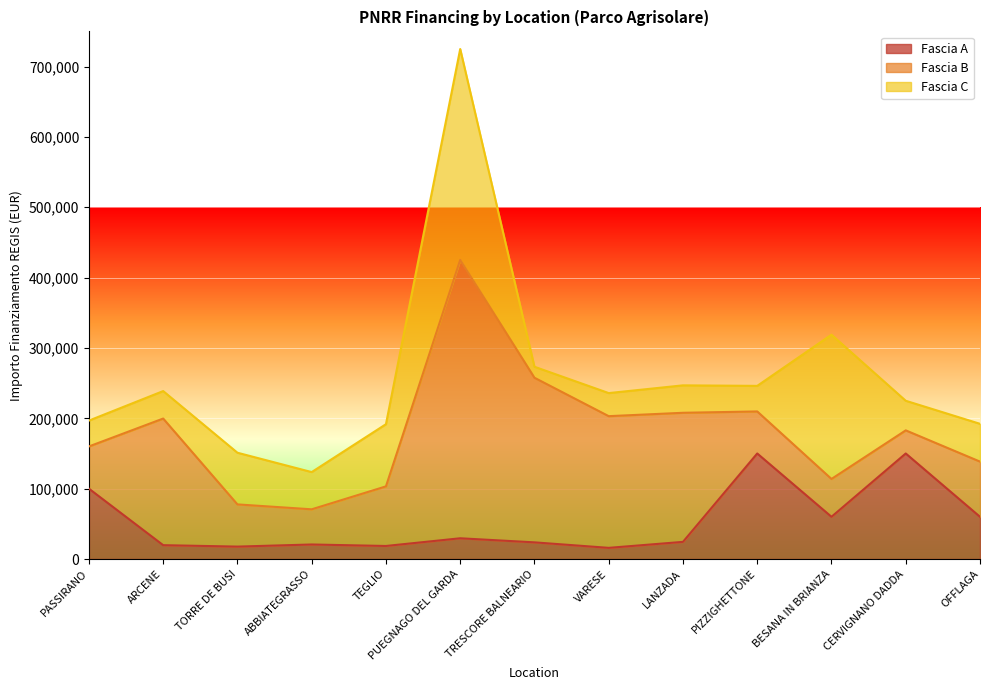

Where is Fascia B nearest to the value 214256?

TRESCORE BALNEARIO